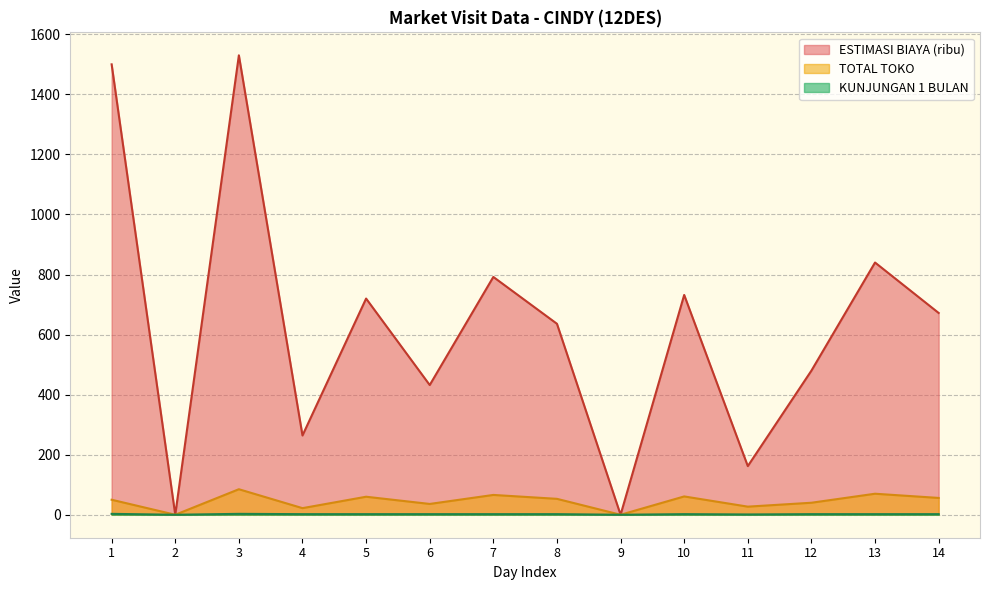

Rank the series at 7 from highest to lowest value.

ESTIMASI BIAYA (ribu), TOTAL TOKO, KUNJUNGAN 1 BULAN